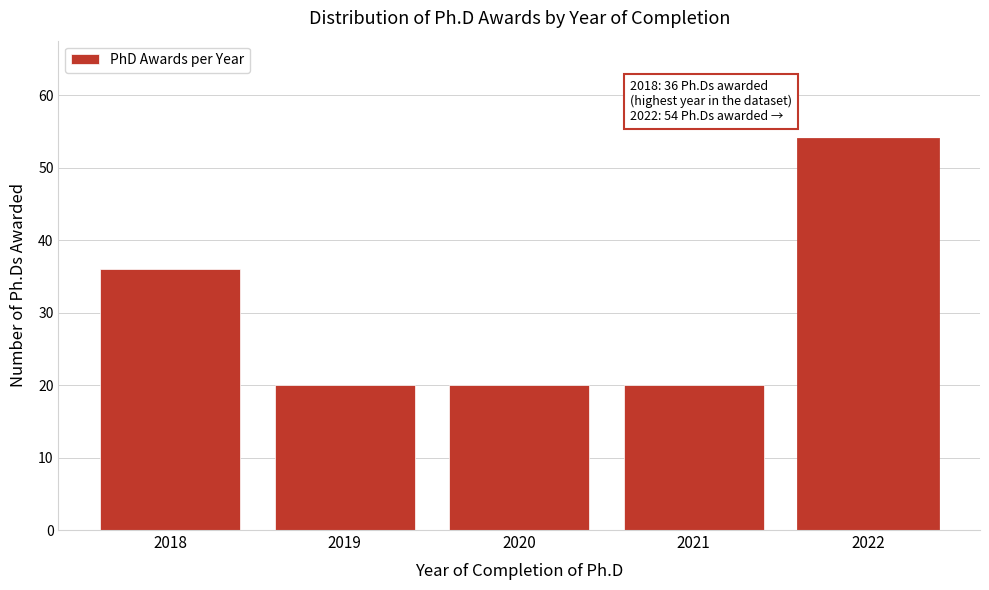

Reading left to right, extract all data points from this chart.

36	20	20	20	54